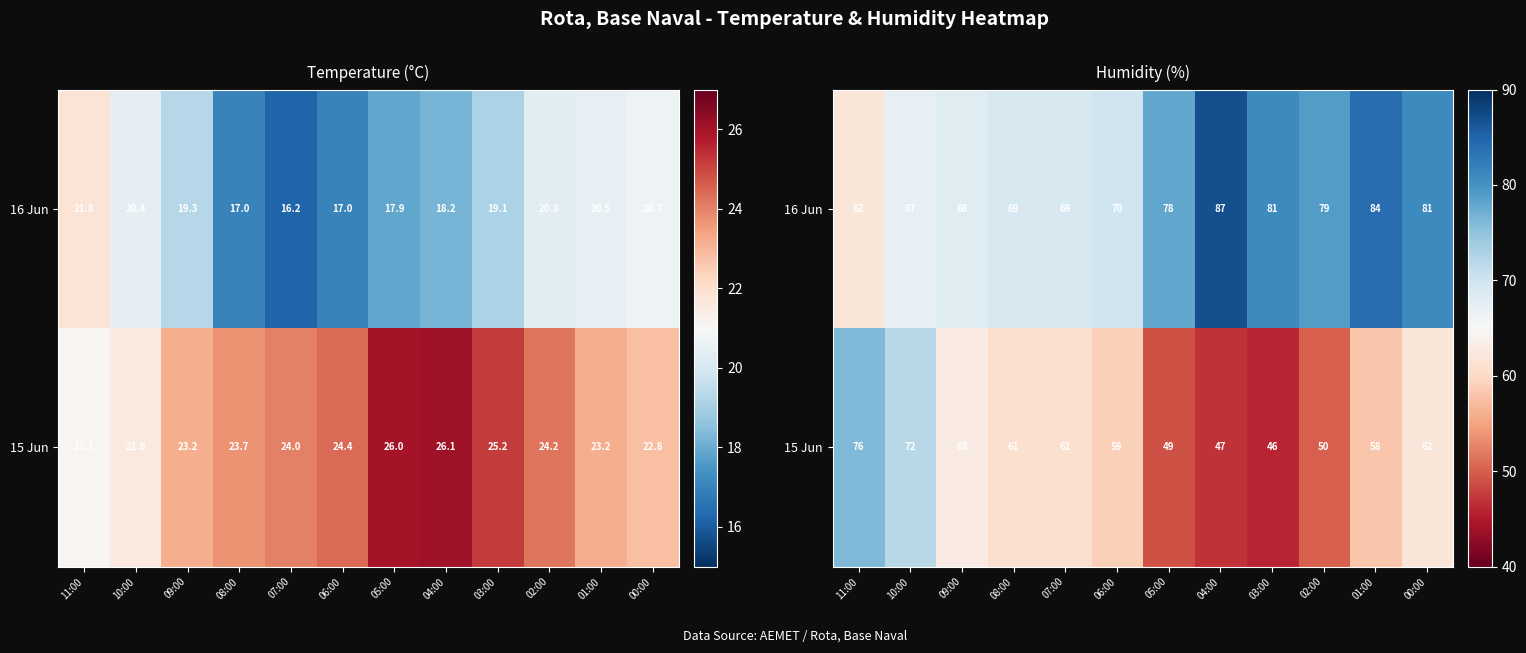

Where does the 15 Jun series first go above 61?

11:00